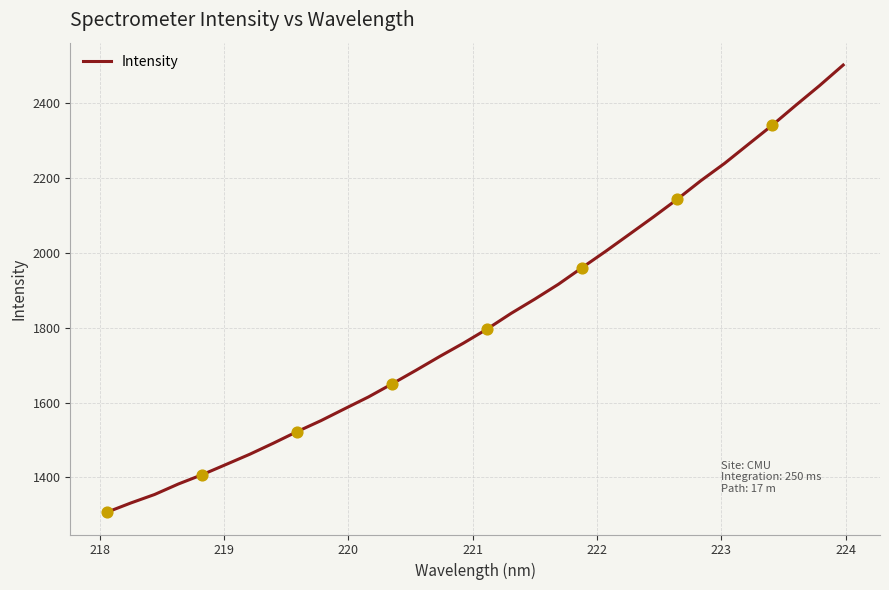

What is the smallest value displayed?

1307.1